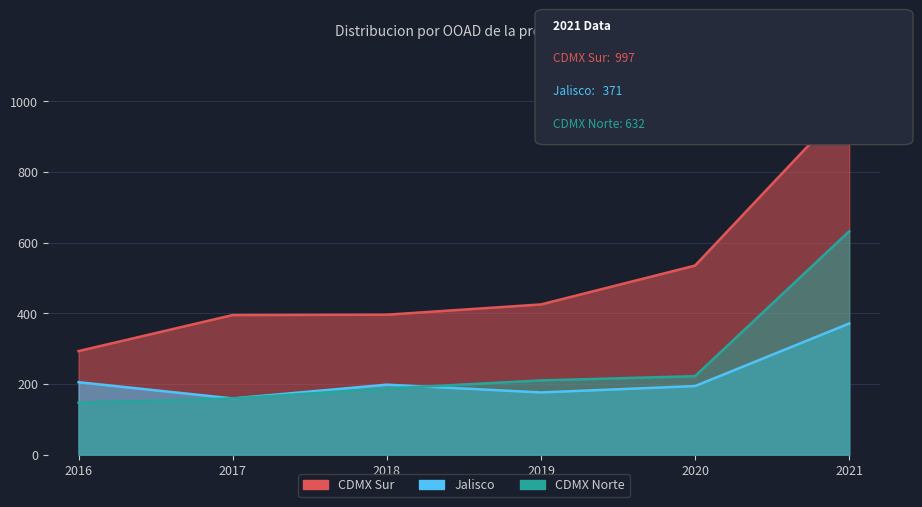

Which label corresponds to the largest value in the chart?

2021